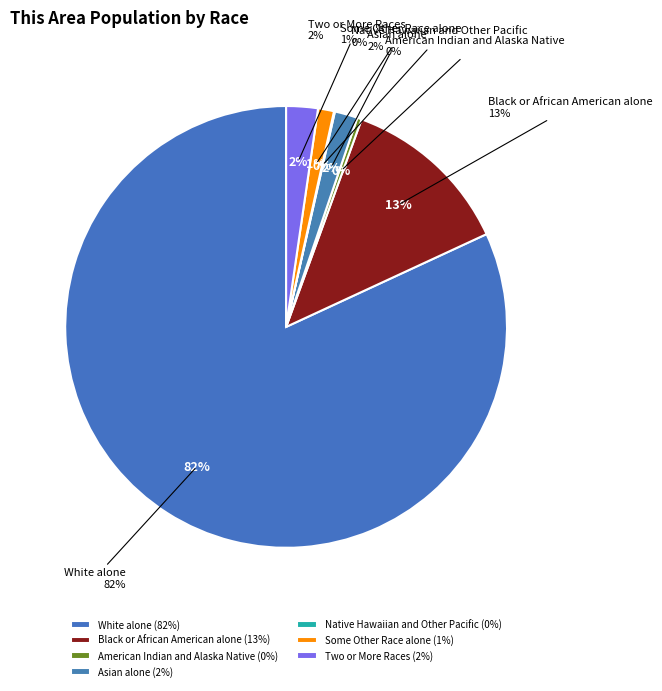

Is it true that Black or African American alone is 13% of the pie?

True